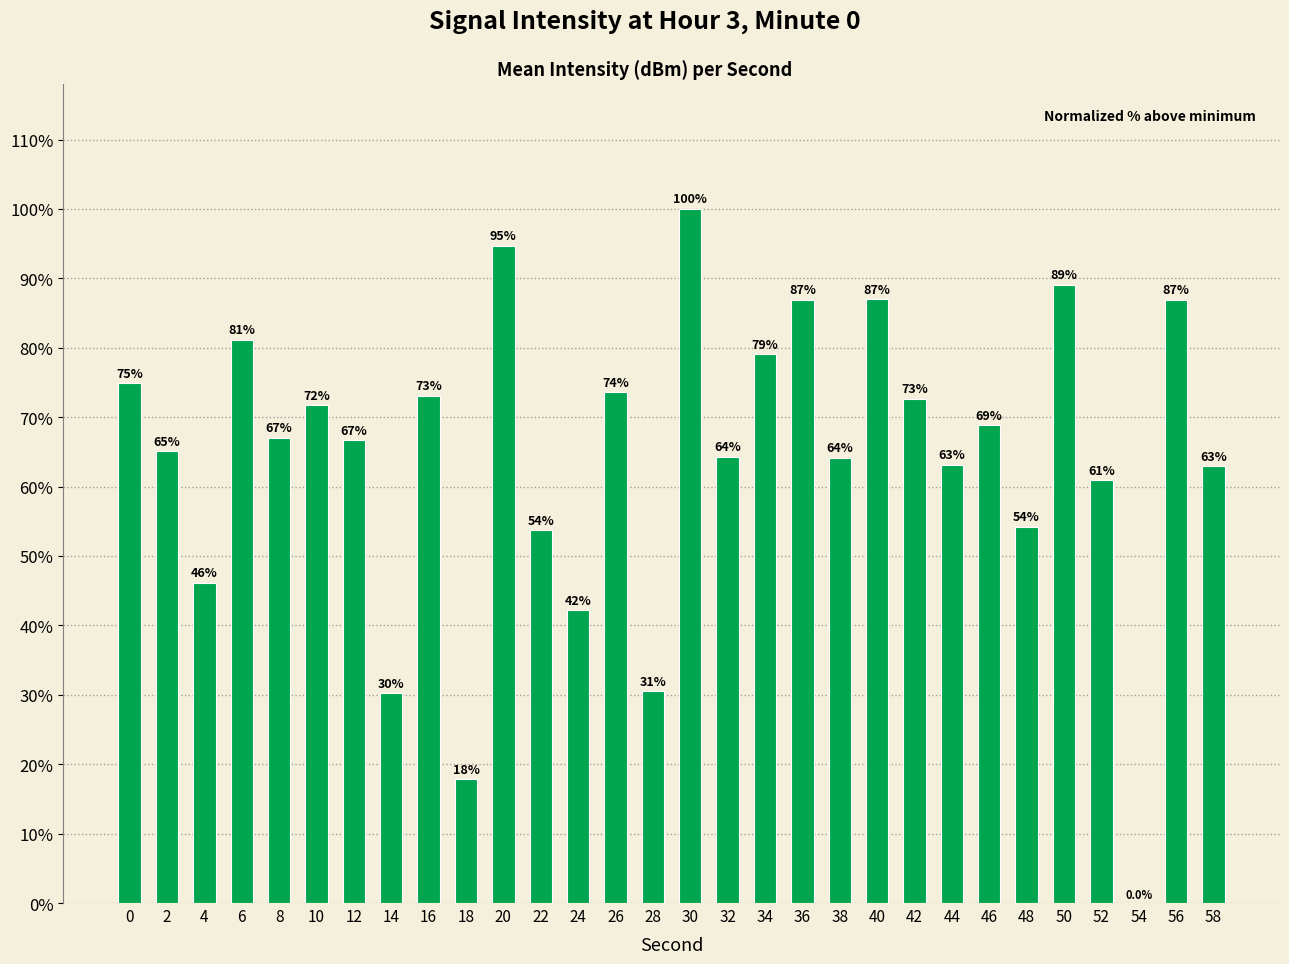

What is the maximum value shown in the chart?

100.0